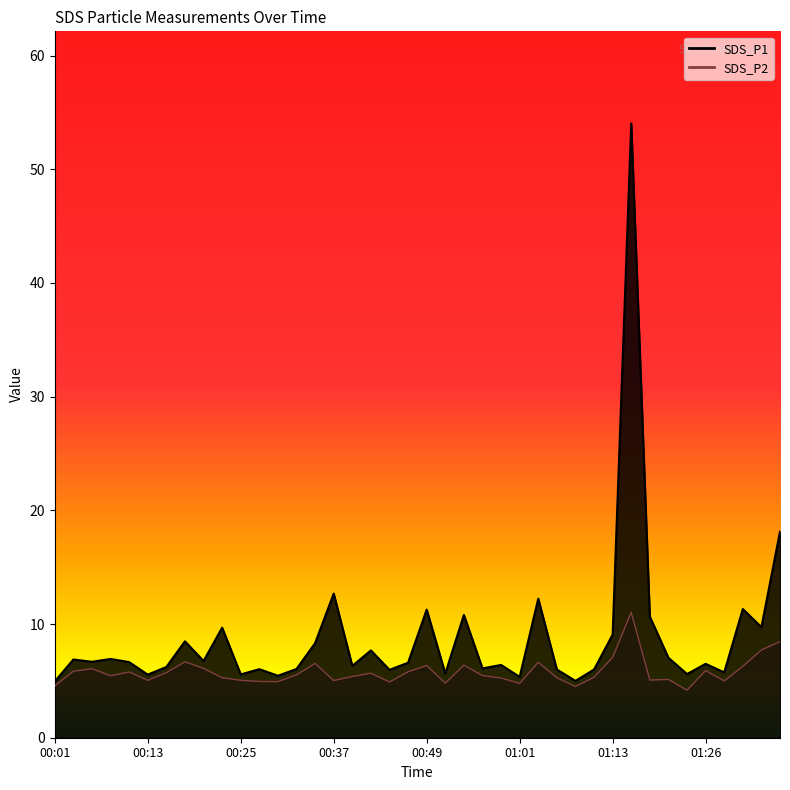

Reading left to right, transcribe all the data shown in this chart.

SDS_P1: 00:01=5.0	00:03=6.9	00:06=6.7	00:08=6.9	00:10=6.7	00:13=5.5	00:15=6.2	00:18=8.5	00:20=6.8	00:23=9.7	00:25=5.6	00:27=6.0	00:30=5.5	00:32=6.0	00:35=8.3	00:37=12.7	00:40=6.3	00:42=7.7	00:44=6.0	00:47=6.6	00:49=11.3	00:52=5.7	00:54=10.8	00:57=6.1	00:59=6.4	01:01=5.3	01:04=12.2	01:06=6.0	01:09=5.0	01:11=6.0	01:13=9.1	01:16=54.0	01:18=10.7	01:21=7.0	01:23=5.6	01:26=6.5	01:28=5.8	01:31=11.3	01:33=9.7	01:35=18.1
SDS_P2: 00:01=4.5	00:03=5.8	00:06=6.1	00:08=5.5	00:10=5.8	00:13=5.0	00:15=5.7	00:18=6.7	00:20=6.1	00:23=5.3	00:25=5.0	00:27=5.0	00:30=4.9	00:32=5.5	00:35=6.5	00:37=5.0	00:40=5.4	00:42=5.7	00:44=4.9	00:47=5.8	00:49=6.3	00:52=4.8	00:54=6.4	00:57=5.5	00:59=5.2	01:01=4.8	01:04=6.6	01:06=5.3	01:09=4.5	01:11=5.3	01:13=7.1	01:16=11.0	01:18=5.1	01:21=5.1	01:23=4.2	01:26=5.9	01:28=5.0	01:31=6.3	01:33=7.7	01:35=8.4